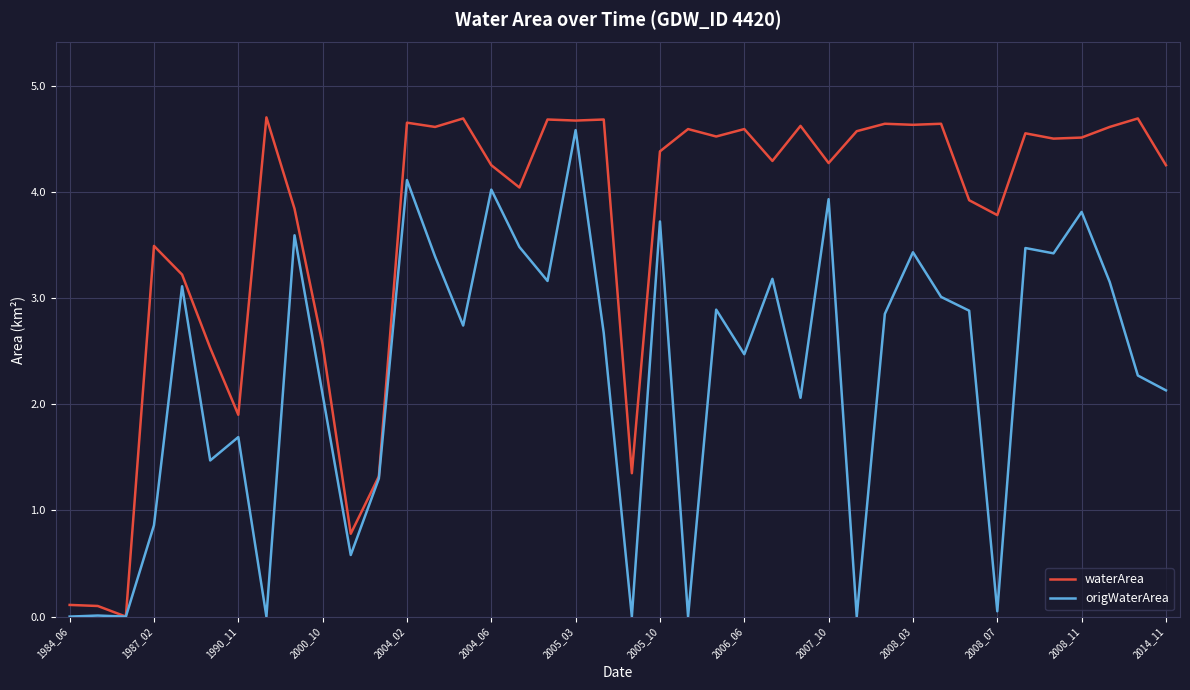

In origWaterArea, how many points are higher than both neighbors (excluding endpoints)?

14